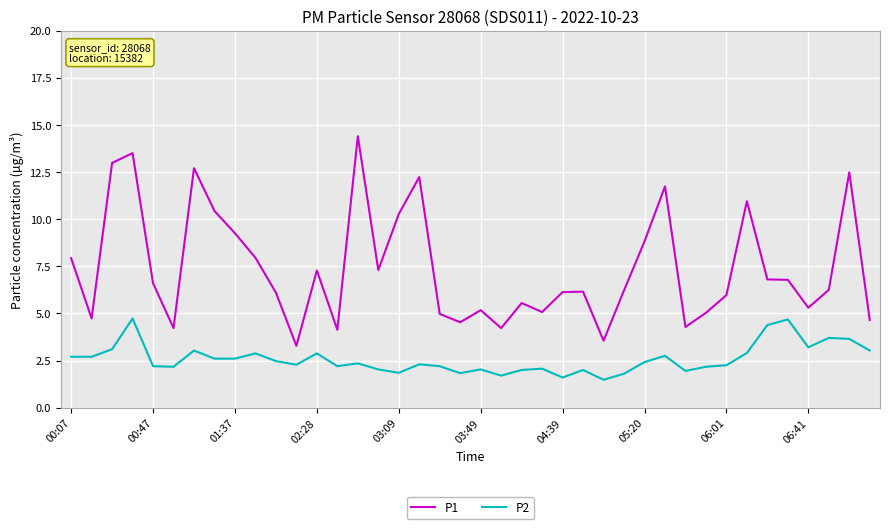

Which series has the widest spread of values?

P1